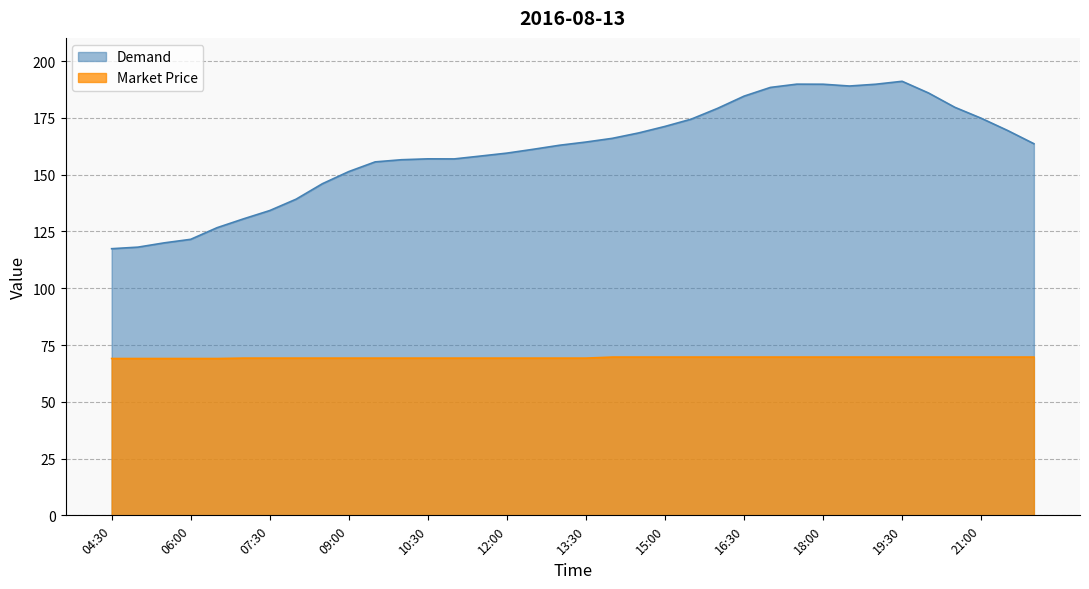

Is it true that Market Price equals 69.7 at 14:00?

True